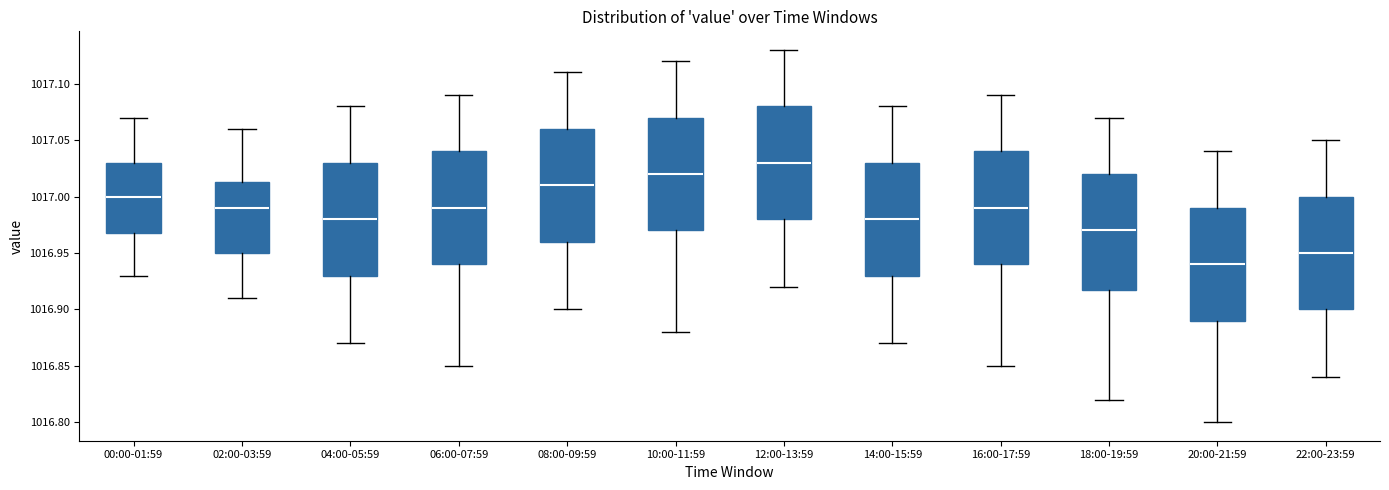

Where does the upper whisker of the box for 00:00-01:59 end on the y-axis? The values are not printed on the chart, so give them approximately, as read against the axis.

1017.070